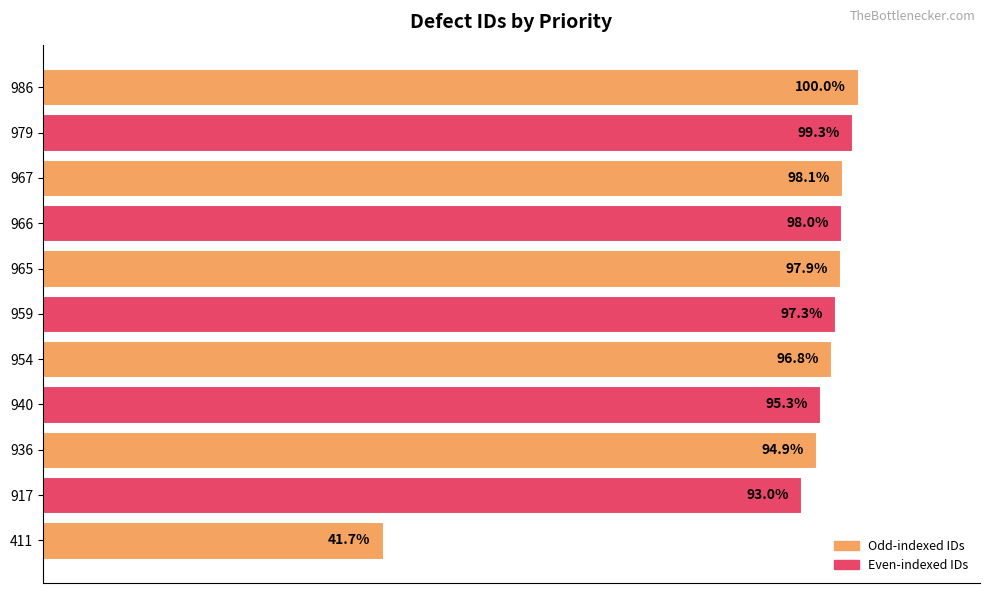

Rank the categories by value from highest to lowest.

986, 979, 967, 966, 965, 959, 954, 940, 936, 917, 411